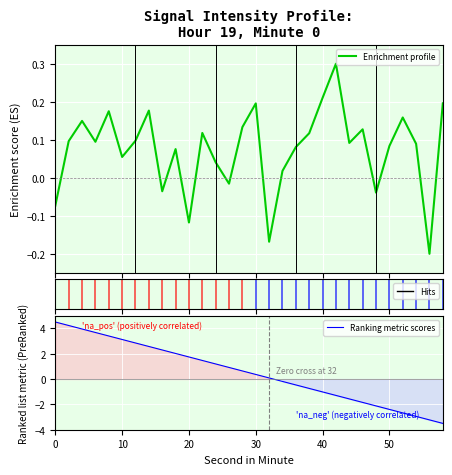

The value of Ranking metric scores at 50 is -2.4. True or false?

True